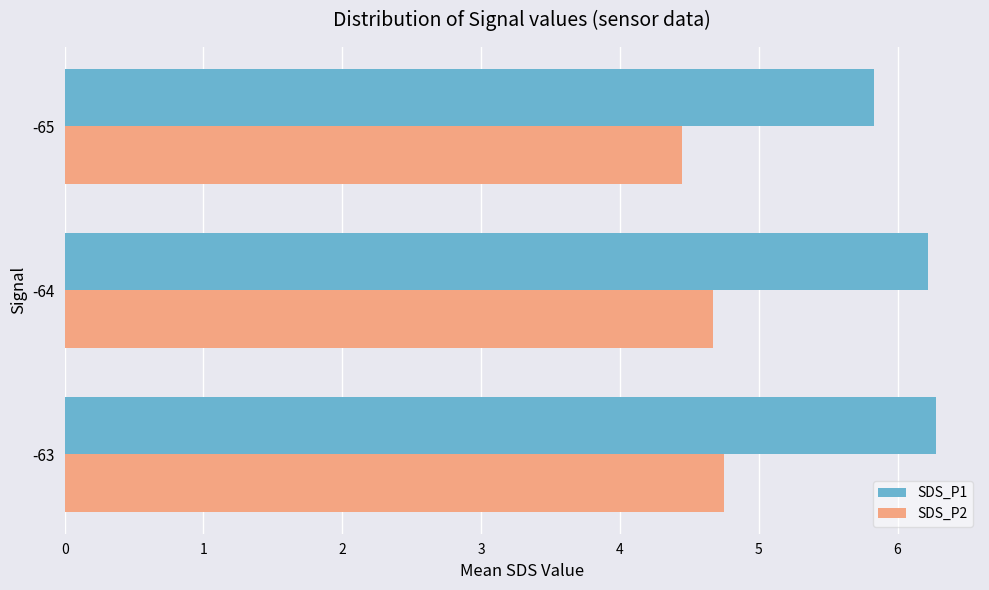

What is the smallest value displayed?

4.5